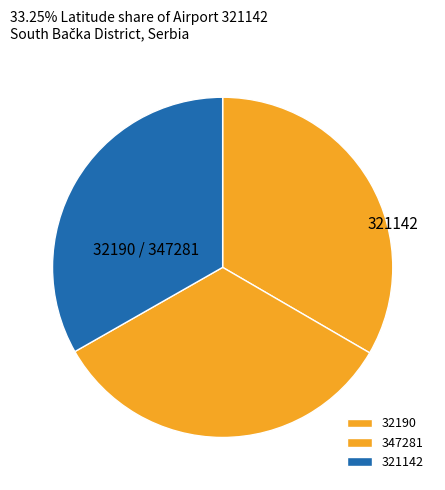

Is 321142 the majority of the pie?

No